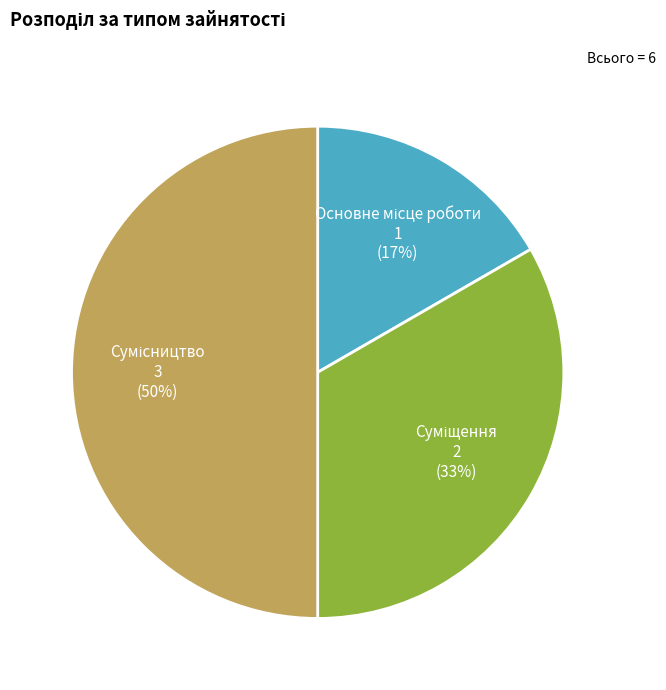

To the nearest percent, what is the difference between the largest and smallest slice percentages?

33%